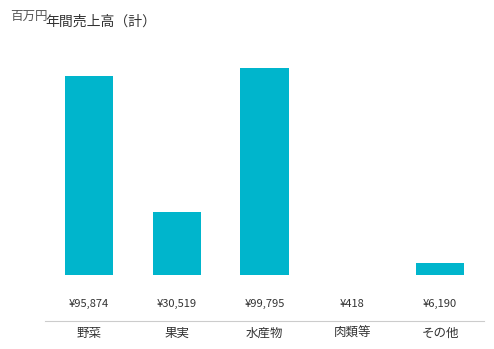

Is it true that the value at その他 is 10932?

False